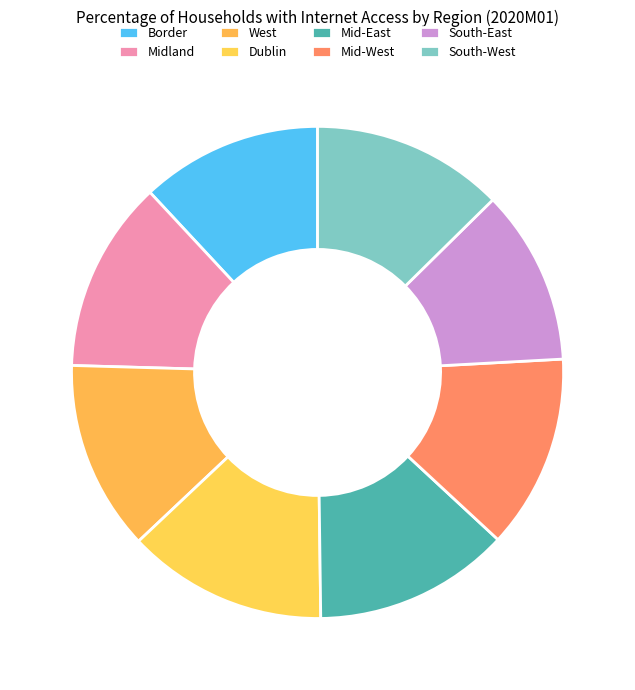

True or false: West accounts for 12% of the total.

True